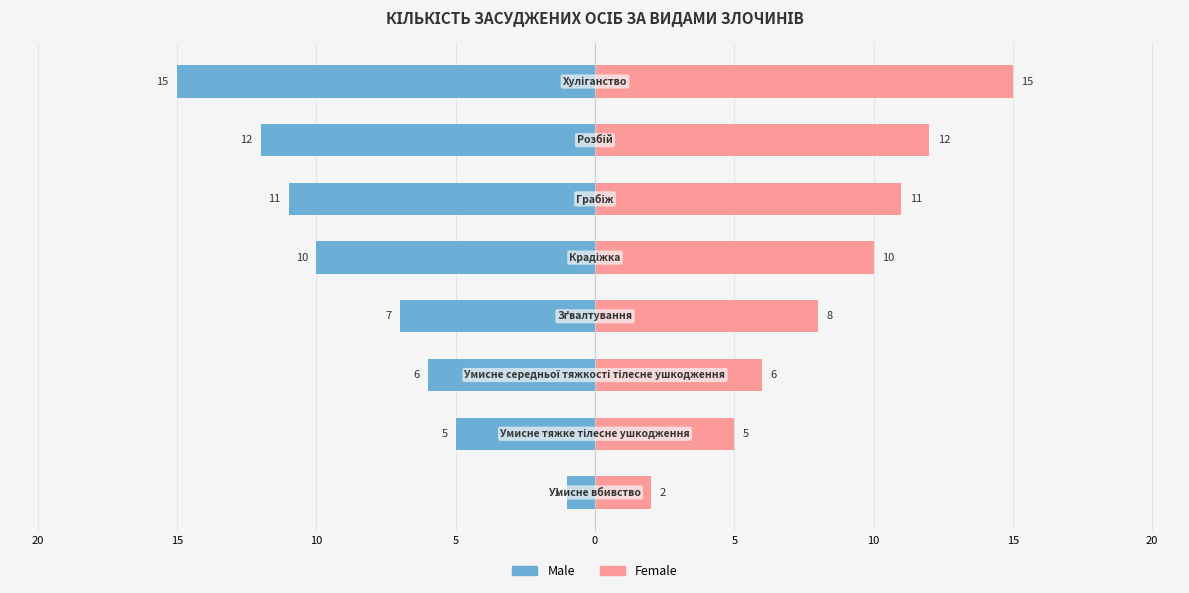

Which series has the widest spread of values?

Male